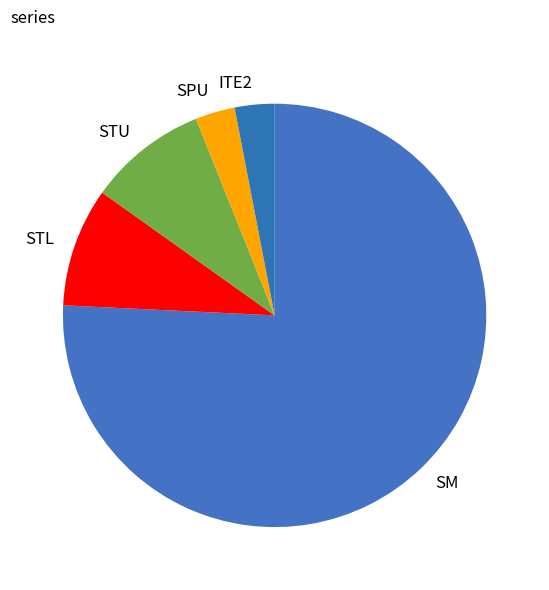

Between STU and SPU, which is larger?

STU